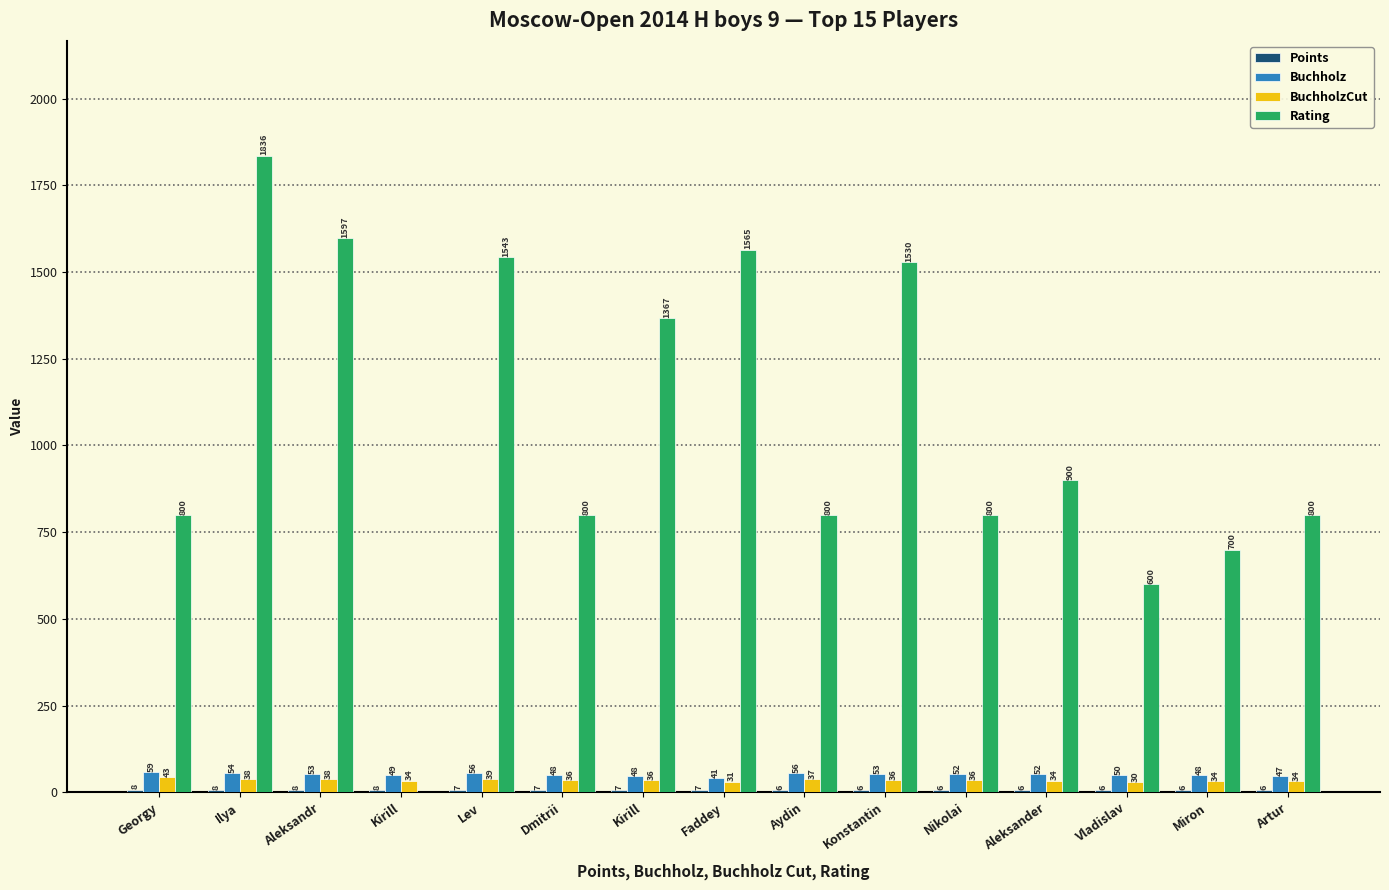

The Buchholz series shows 88.3 at Nikolai. True or false?

False